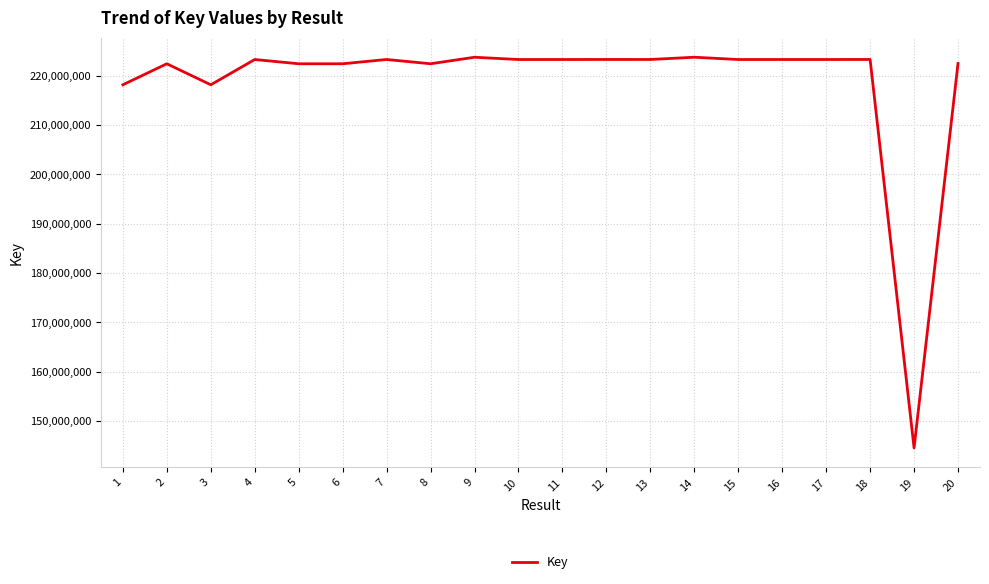

What is the minimum value shown in the chart?

144532423